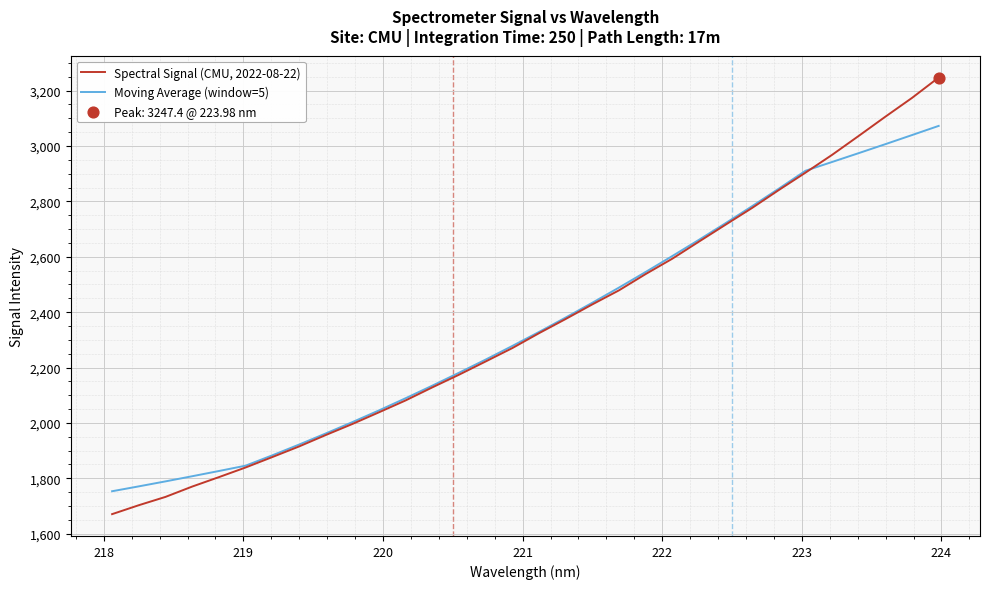

Rank the series by their average value, from highest to lowest.

Spectral Signal (CMU, 2022-08-22), Moving Average (window=5)